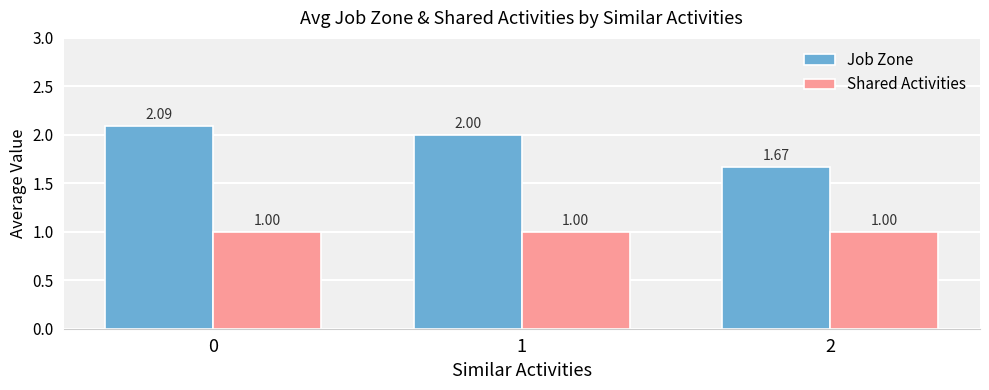

List the series in order of their peak value, highest first.

Job Zone, Shared Activities